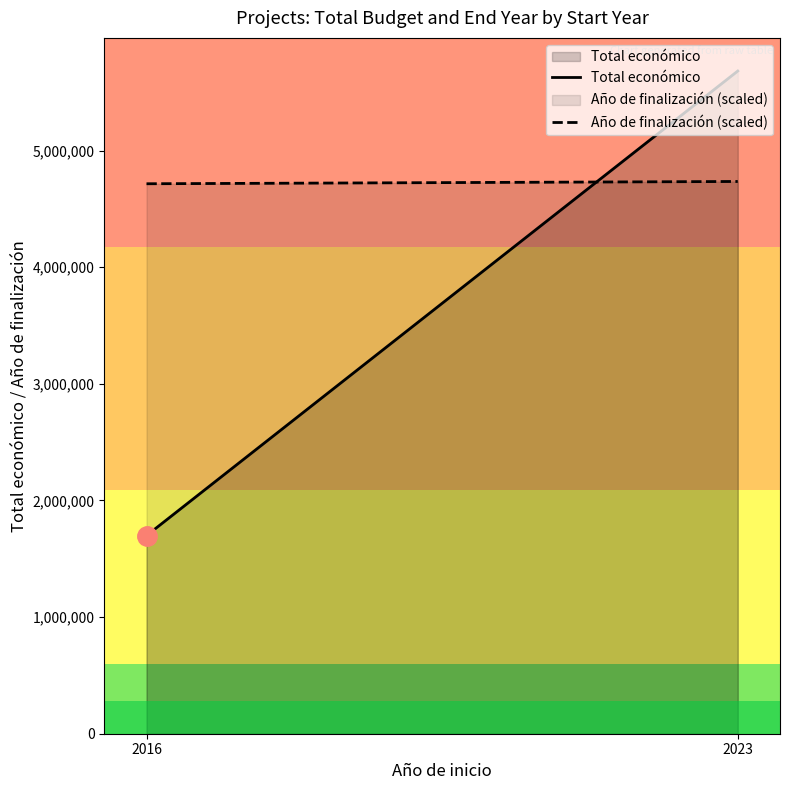

Which has a higher value, 2016 or 2023?

2023